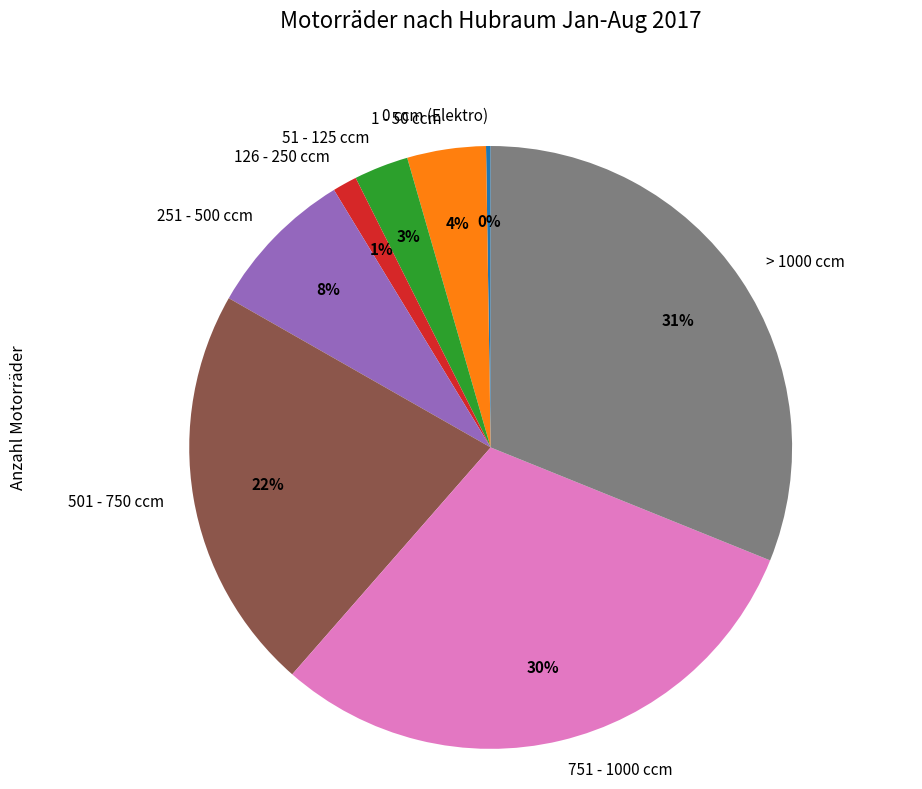

Which slice is the largest?

> 1000 ccm